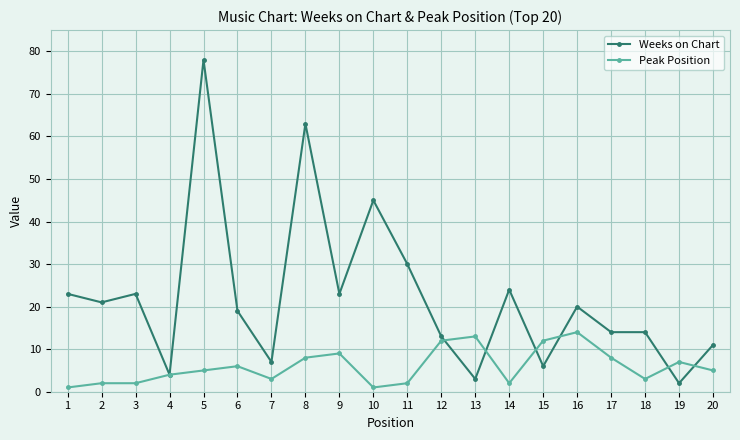

Which series has the largest total across all categories?

Weeks on Chart